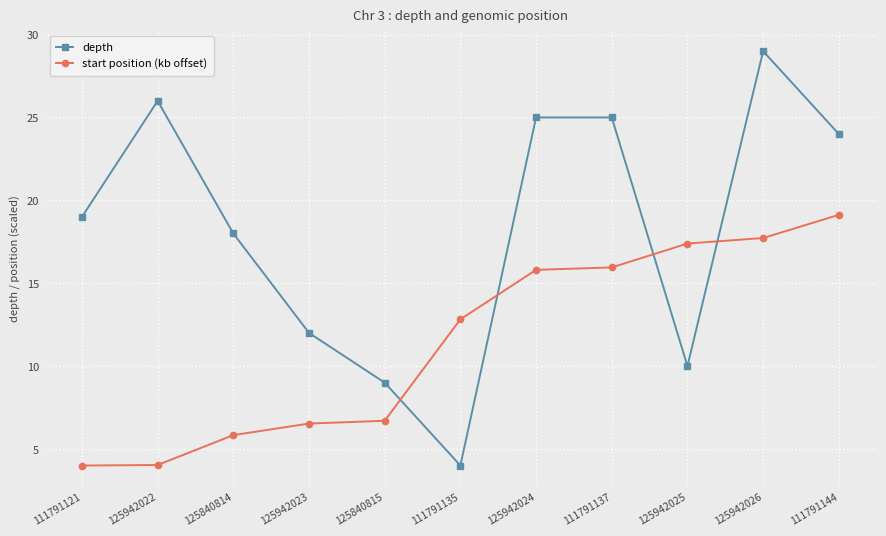

The value of start position (kb offset) at 125942026 is 17.7. True or false?

True